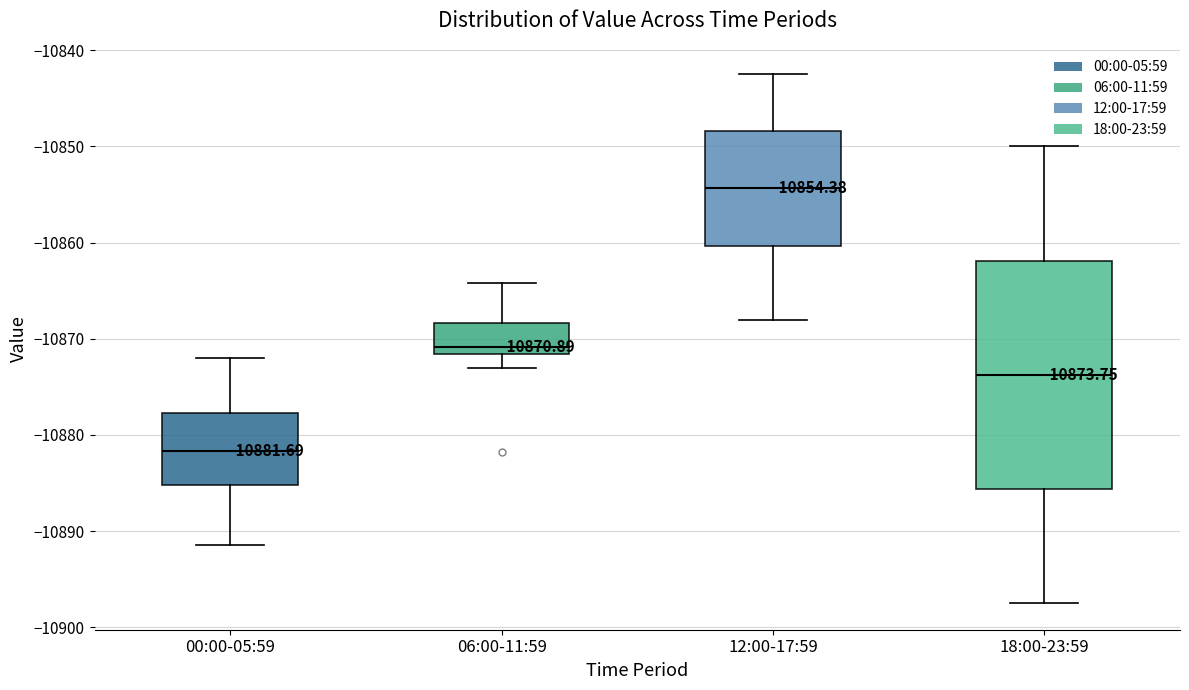

Which box's median line is the highest?

12:00-17:59